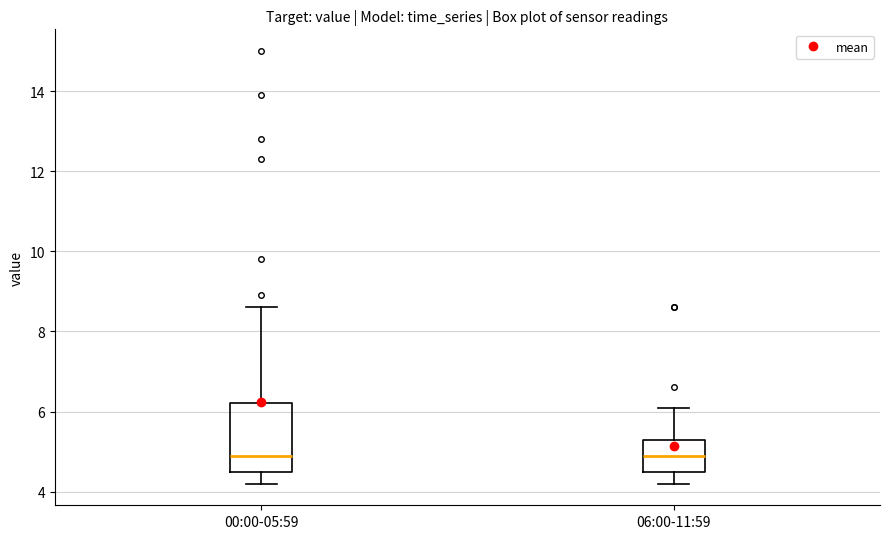

Where is the lower edge of the box for 00:00-05:59 on the y-axis? The values are not printed on the chart, so give them approximately, as read against the axis.

4.6